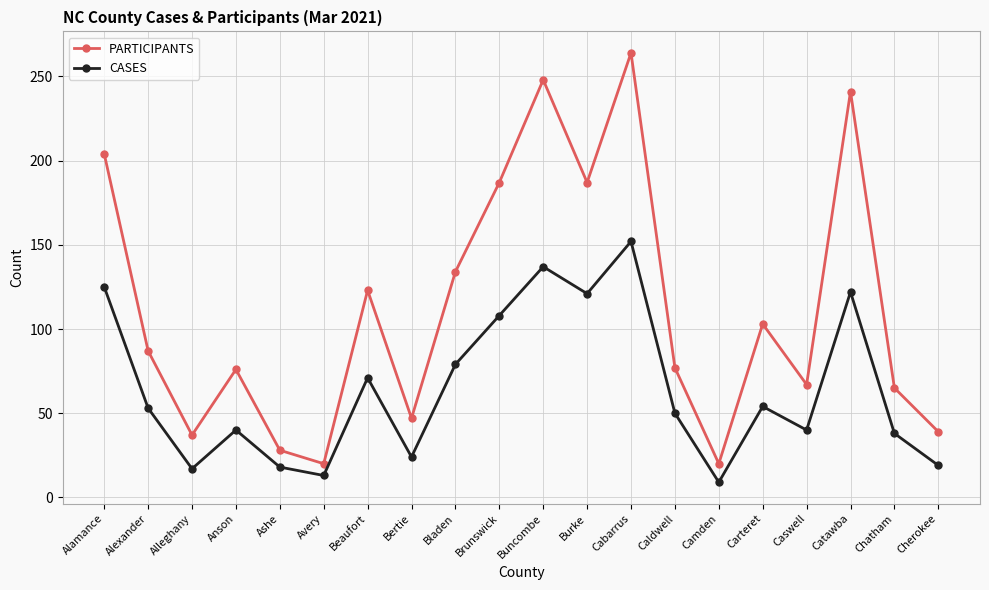

What is the maximum value for CASES?

152